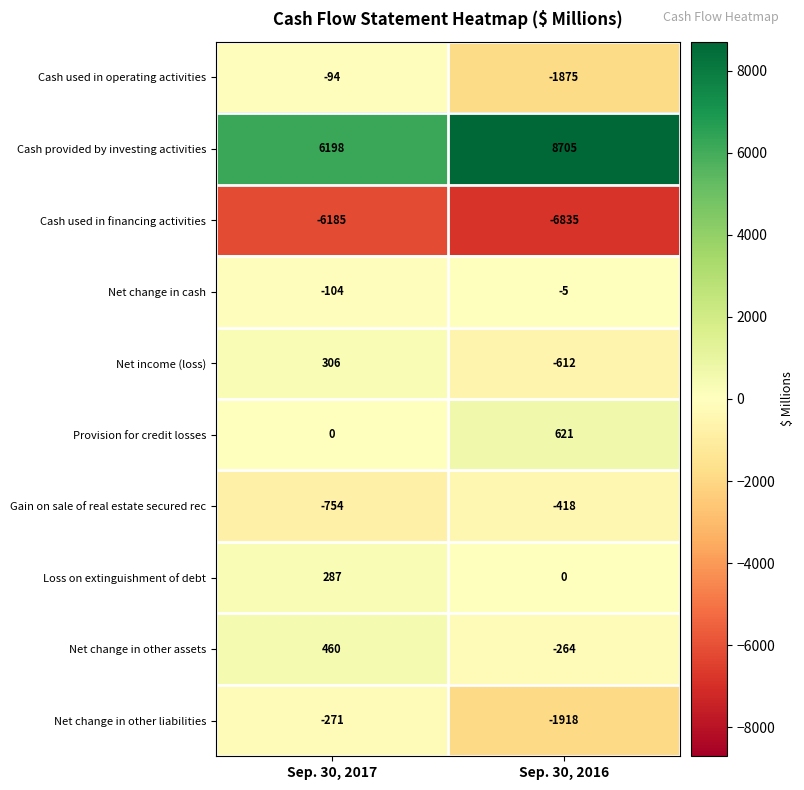

Rank the categories by Cash used in operating activities value from lowest to highest.

Sep. 30, 2016, Sep. 30, 2017